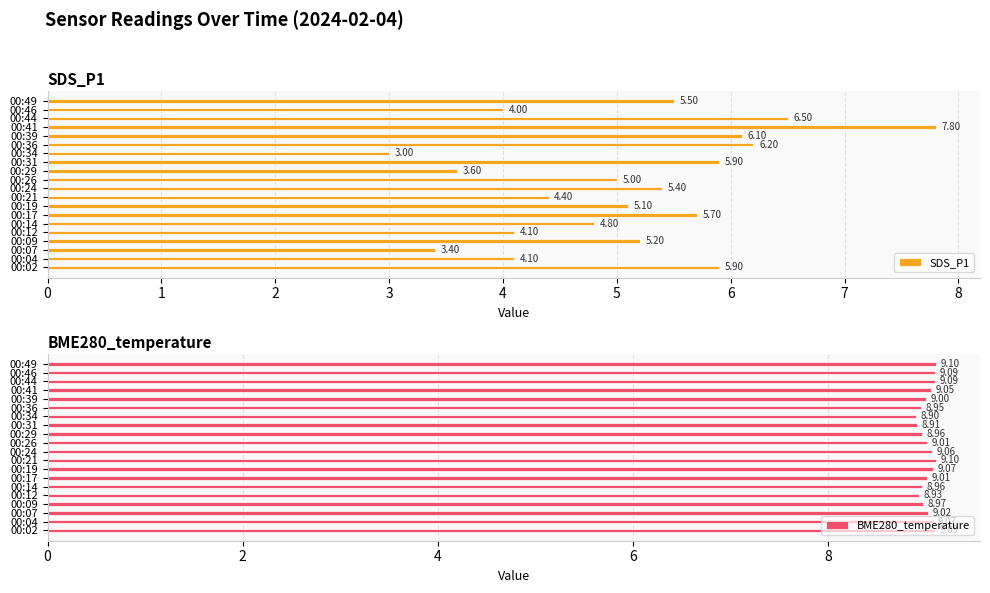

What is the difference between the maximum and minimum values in the SDS_P1 series?

4.8